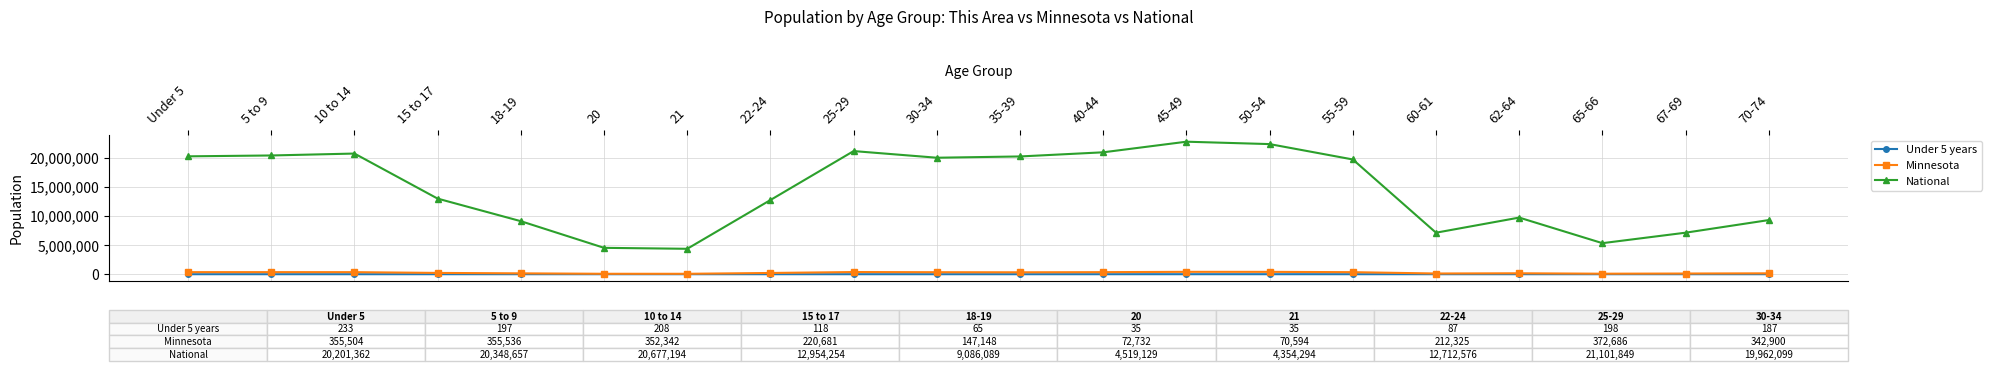

What are all the series names shown in the legend?

Under 5 years, Minnesota, National